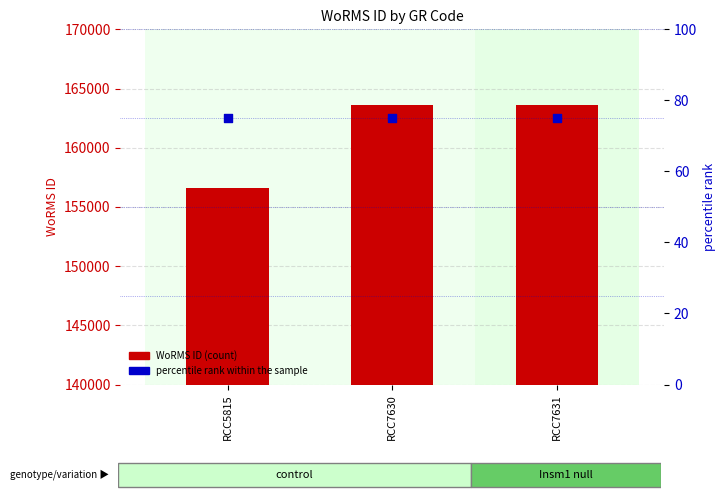

Which series has the widest spread of Y values?

WoRMS ID